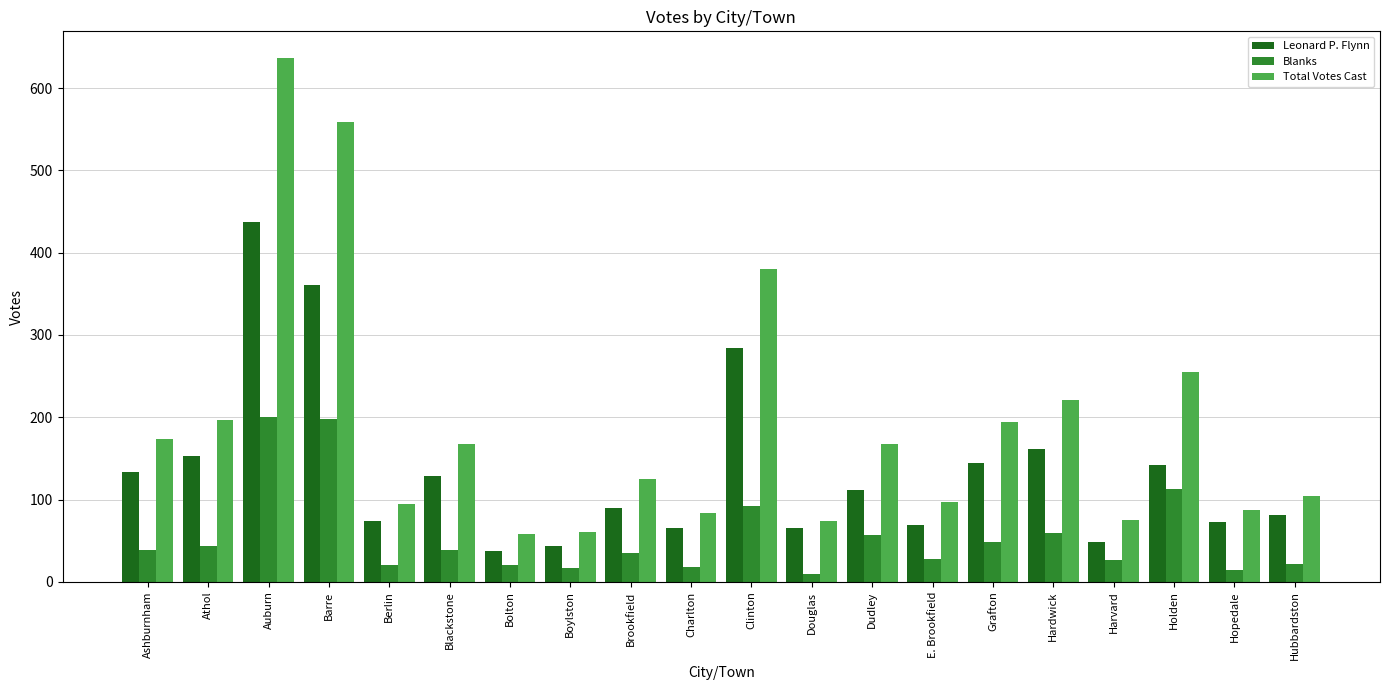

What is the highest value of the Blanks series?

200